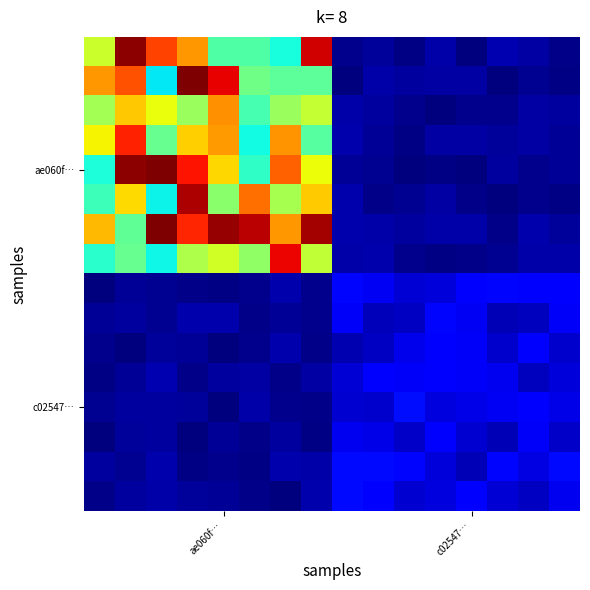

At which category is the sum across all series the highest?

3